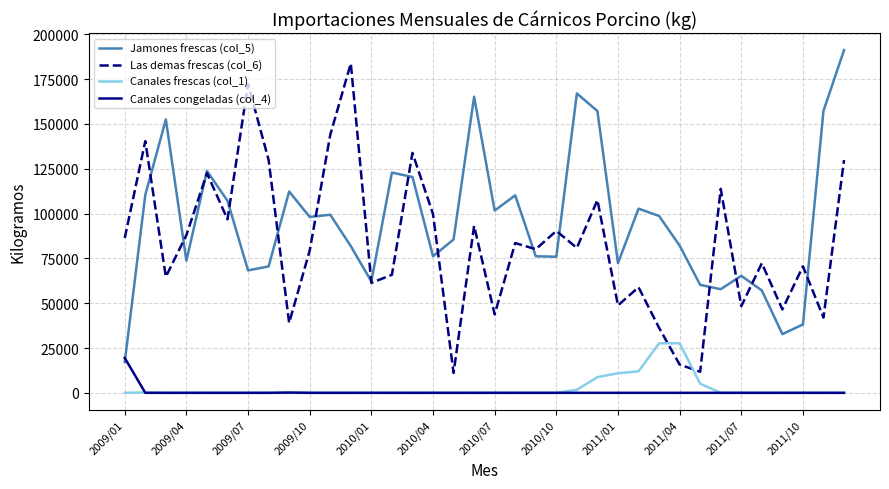

At how many categories does at least one series exceed 147914?

8